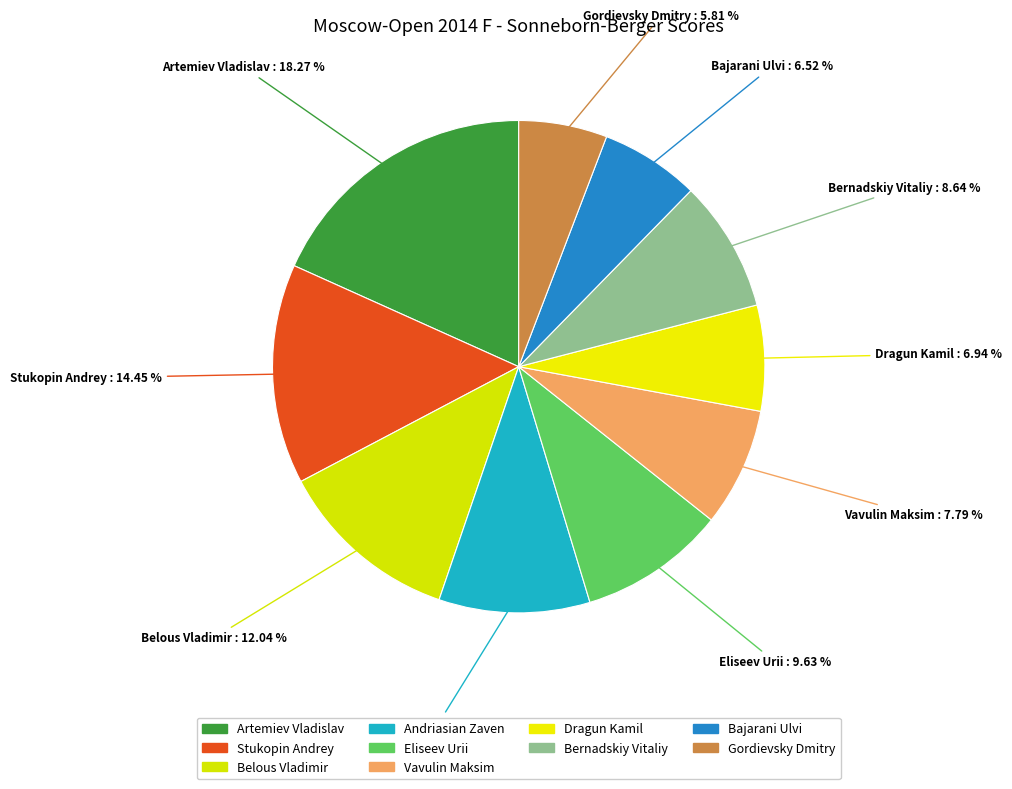

Is Gordievsky Dmitry the majority of the pie?

No